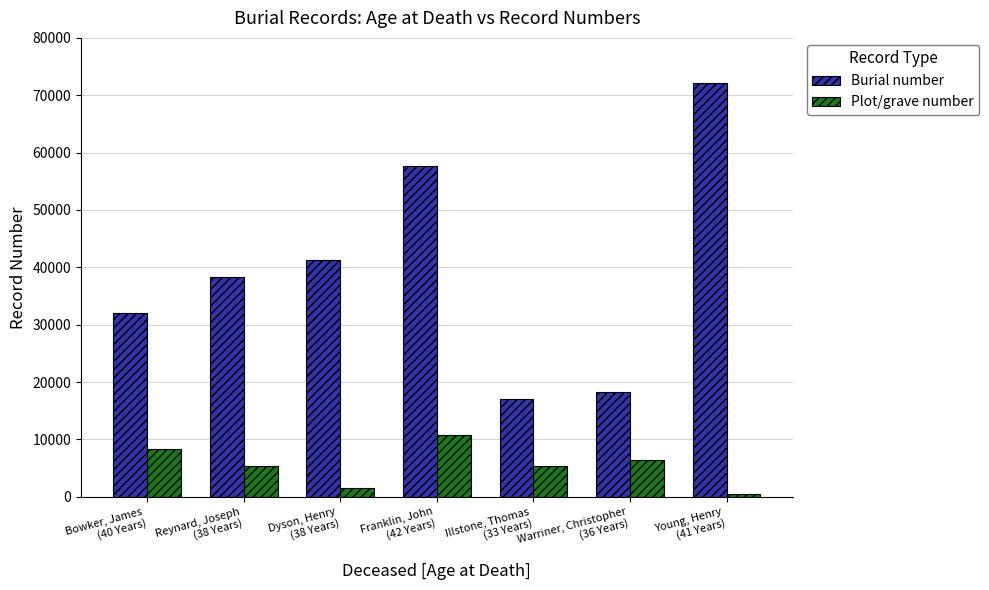

Rank the series at Franklin, John
(42 Years) from highest to lowest value.

Burial number, Plot/grave number